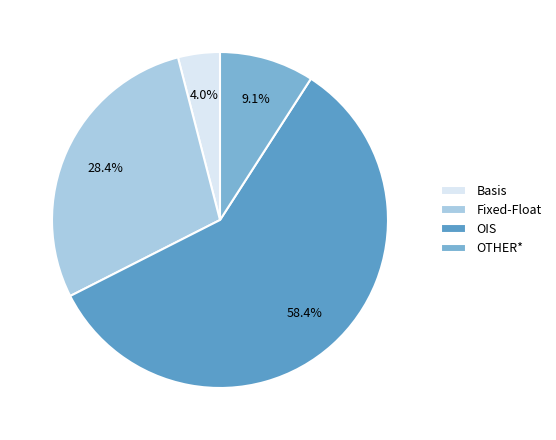

How many segments does this pie chart have?

4